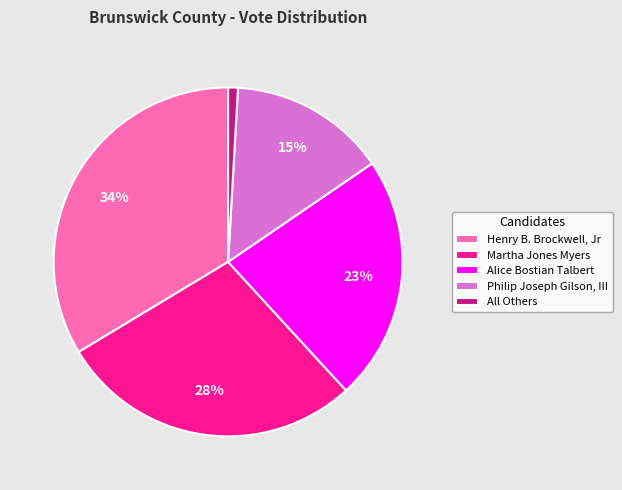

To the nearest percent, what is the difference between the largest and smallest slice percentages?

33%